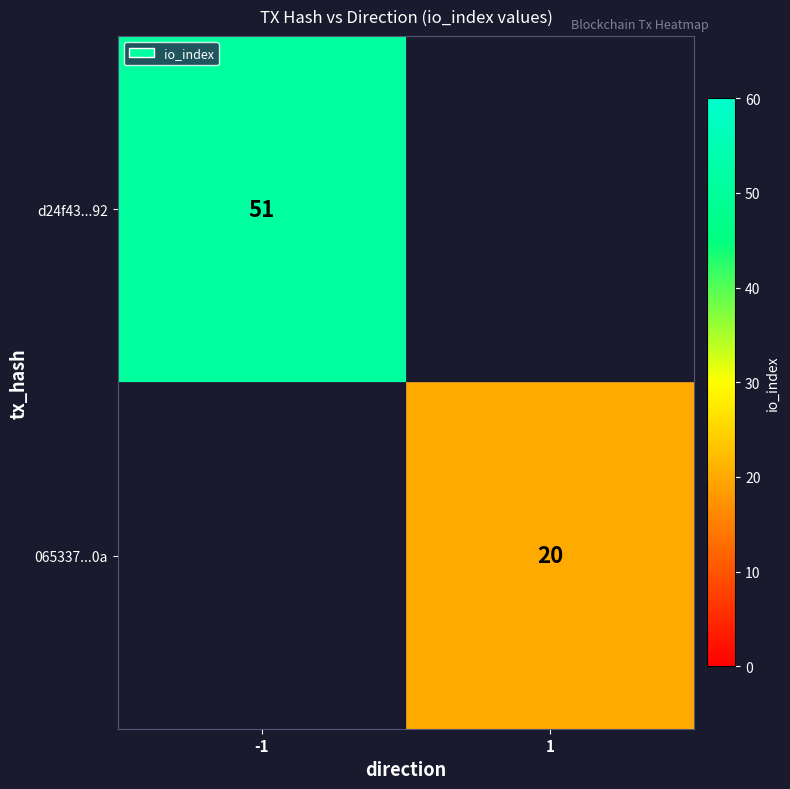

The 065337...0a series shows 20 at 1. True or false?

True